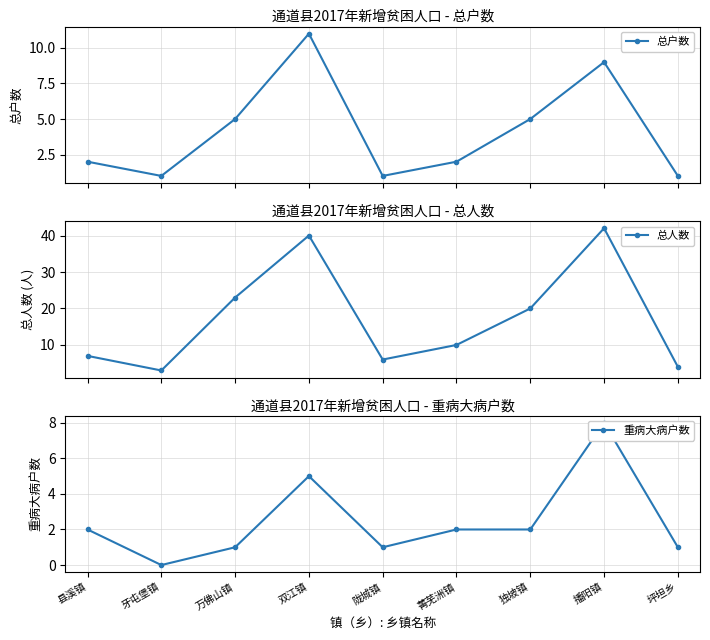

The value of 总人数 at 万佛山镇 is 35. True or false?

False